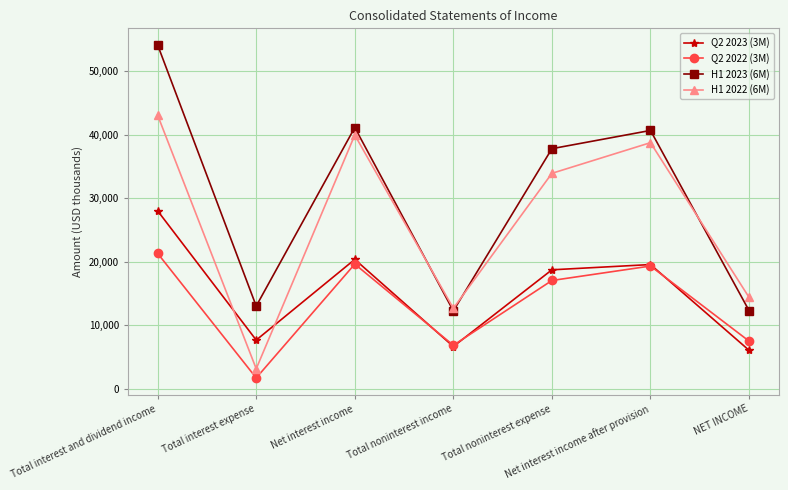

List the series in order of their peak value, lowest first.

Q2 2022 (3M), Q2 2023 (3M), H1 2022 (6M), H1 2023 (6M)